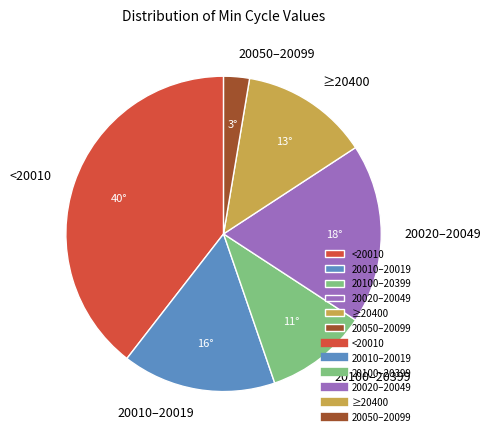

Between 20050–20099 and <20010, which is larger?

<20010